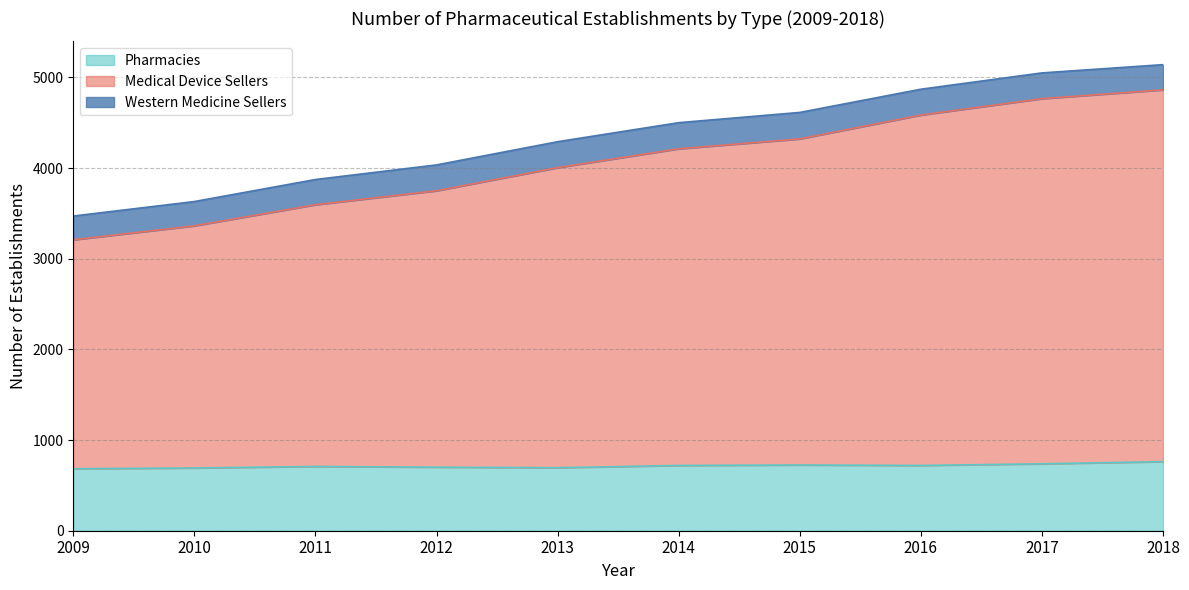

What is the highest value of the Pharmacies series?

762